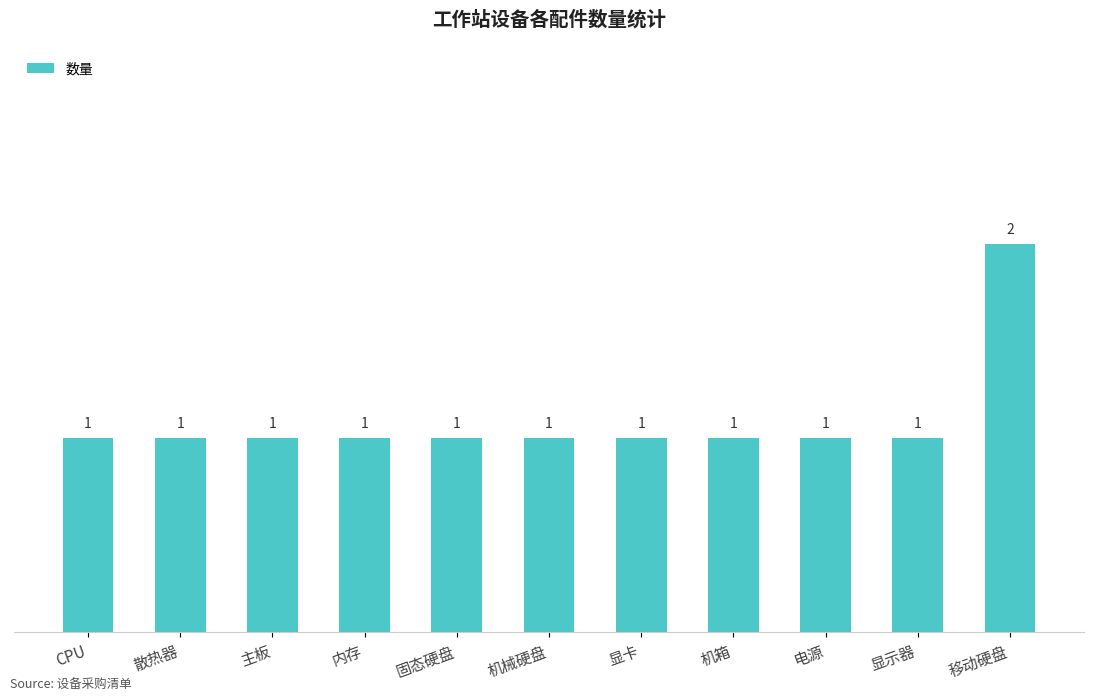

How many data points does each series have?

11